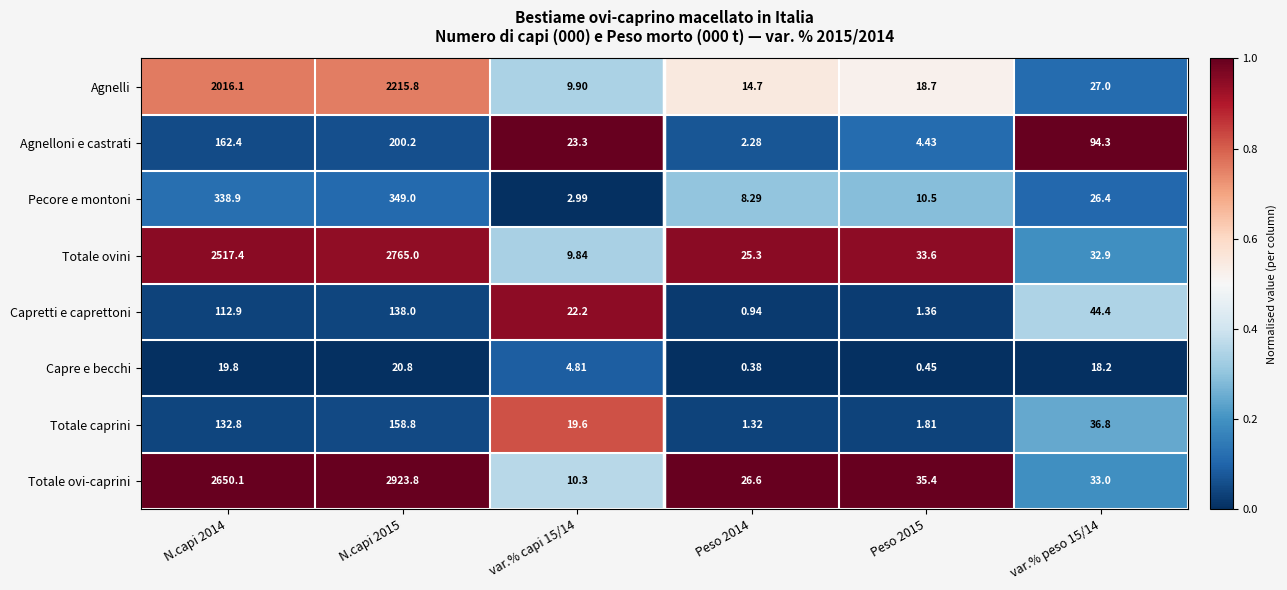

Rank the series at Peso 2014 from highest to lowest value.

Totale ovi-caprini, Totale ovini, Agnelli, Pecore e montoni, Agnelloni e castrati, Totale caprini, Capretti e caprettoni, Capre e becchi